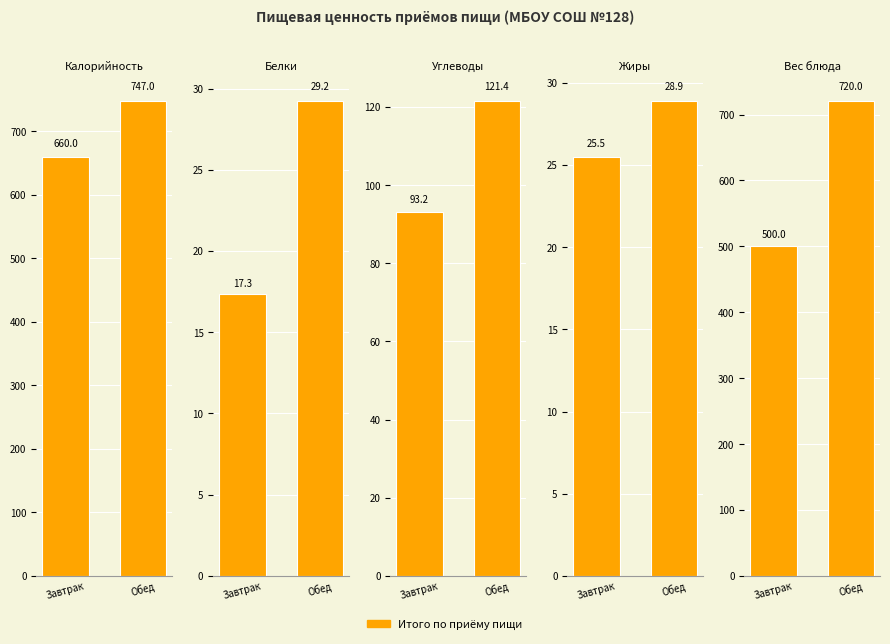

What is the label of the 2nd bar from the left?

Обед